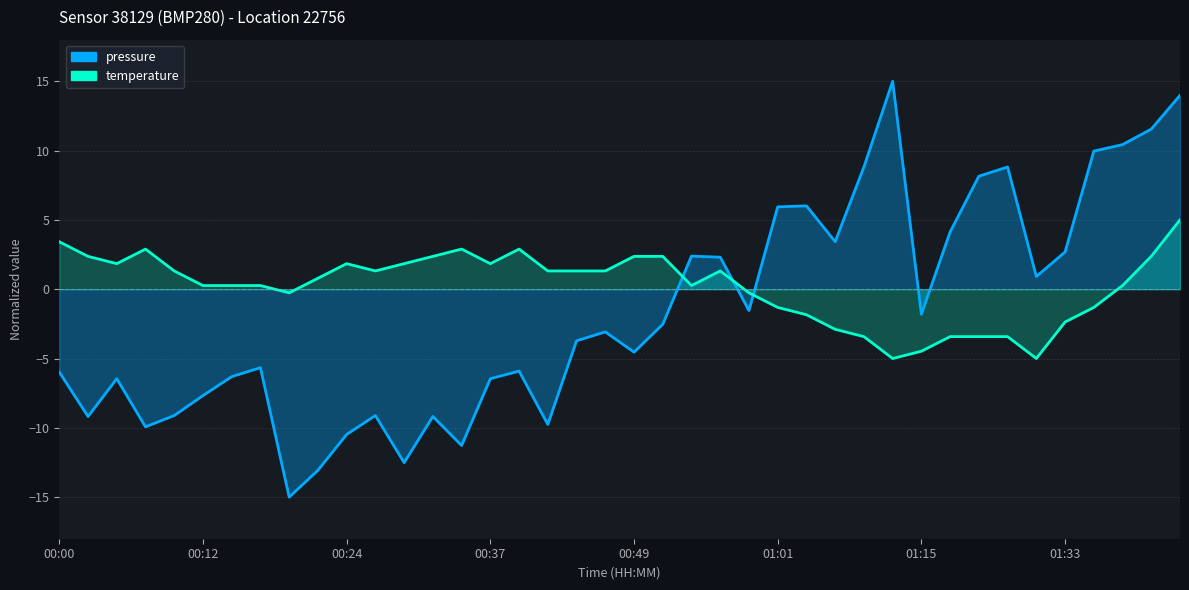

Between 00:49 and 01:13, which is larger?

01:13